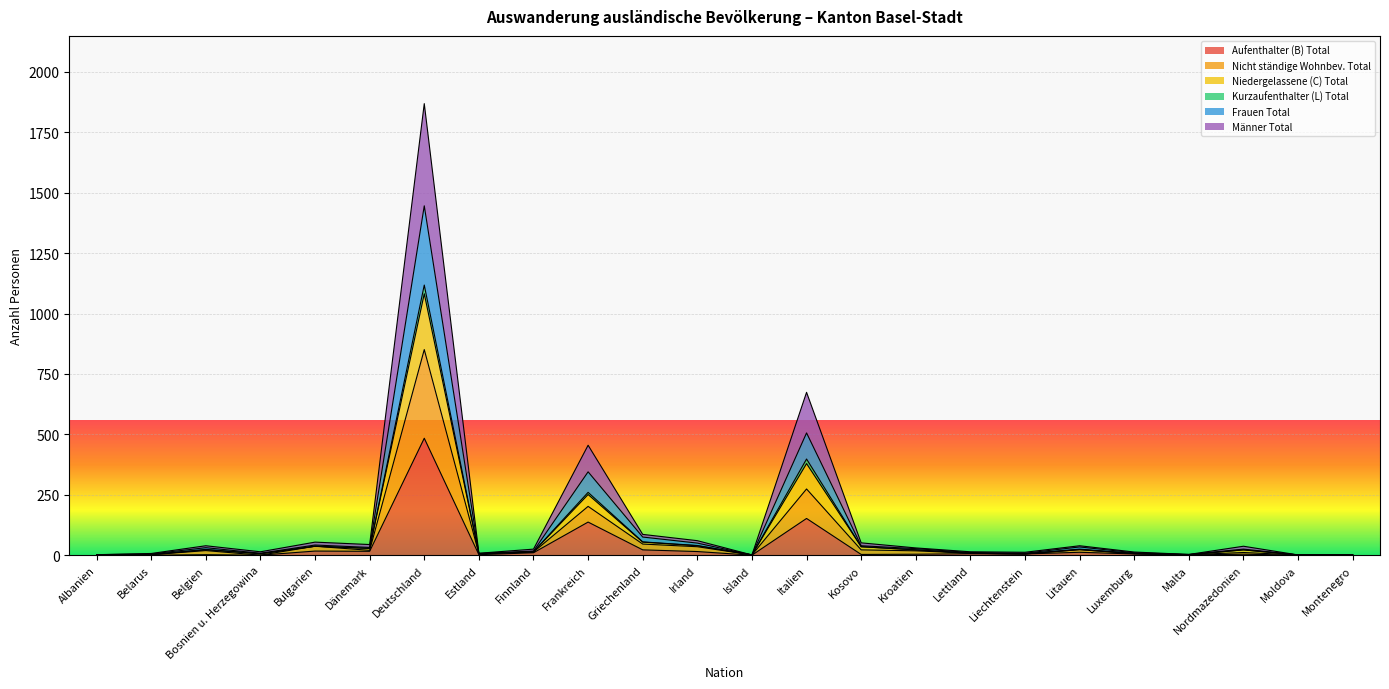

What is the minimum value for Frauen Total?

1